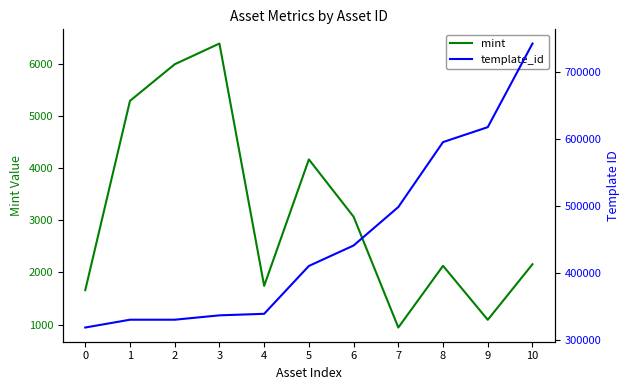

True or false: template_id and mint intersect in this chart.

False